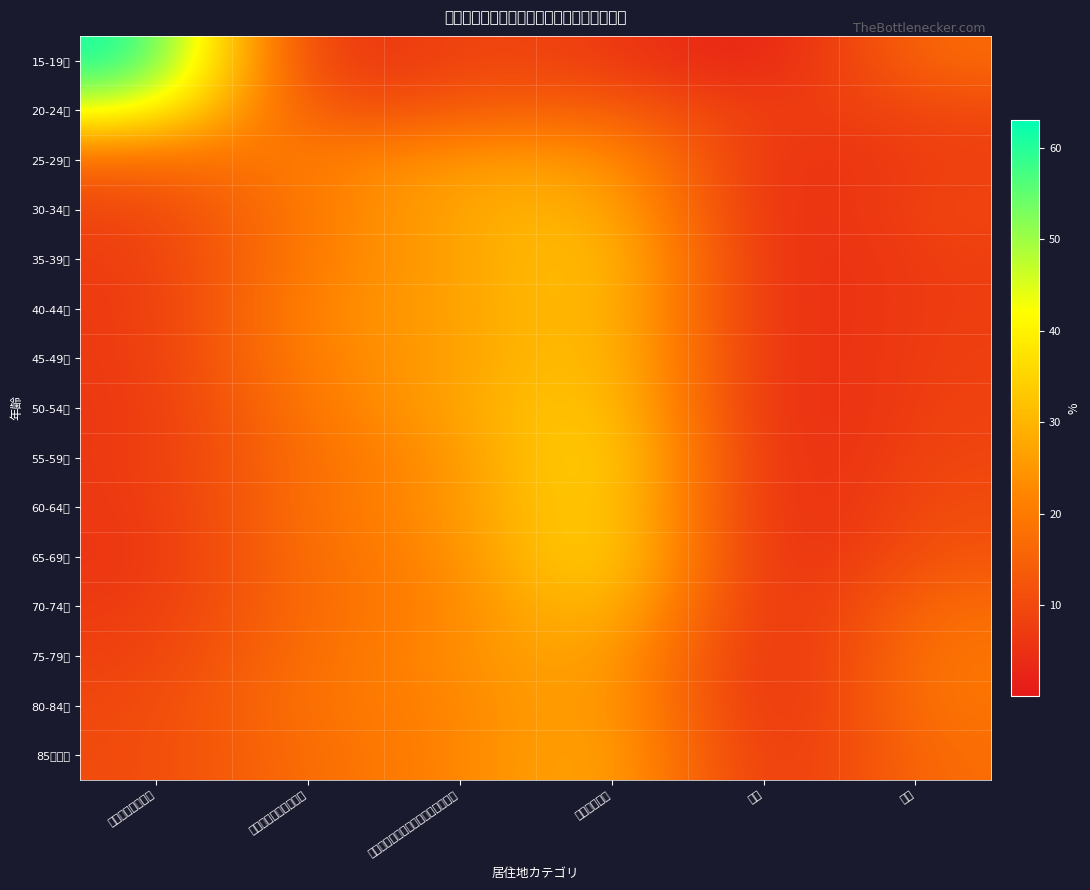

Reading left to right, transcribe all the data shown in this chart.

15-19歳: 現在と同じ居住地=63.0	現在と同じ区市町村内=2.0	現在と同じ都道府県の他の区市町村=10.4	他の都道府県=7.4	国外=0.1	不詳=17.2
20-24歳: 現在と同じ居住地=45.7	現在と同じ区市町村内=8.8	現在と同じ都道府県の他の区市町村=14.2	他の都道府県=15.6	国外=5.6	不詳=10.1
25-29歳: 現在と同じ居住地=17.0	現在と同じ区市町村内=19.9	現在と同じ都道府県の他の区市町村=25.4	他の都道府県=26.5	国外=3.1	不詳=8.0
30-34歳: 現在と同じ居住地=9.0	現在と同じ区市町村内=20.4	現在と同じ都道府県の他の区市町村=27.9	他の都道府県=31.5	国外=1.8	不詳=9.4
35-39歳: 現在と同じ居住地=7.0	現在と同じ区市町村内=21.3	現在と同じ都道府県の他の区市町村=26.4	他の都道府県=35.4	国外=1.9	不詳=8.0
40-44歳: 現在と同じ居住地=6.3	現在と同じ区市町村内=22.8	現在と同じ都道府県の他の区市町村=26.5	他の都道府県=34.6	国外=2.0	不詳=7.8
45-49歳: 現在と同じ居住地=6.4	現在と同じ区市町村内=22.1	現在と同じ都道府県の他の区市町村=25.9	他の都道府県=35.5	国外=1.9	不詳=8.2
50-54歳: 現在と同じ居住地=6.1	現在と同じ区市町村内=20.2	現在と同じ都道府県の他の区市町村=27.0	他の都道府県=37.1	国外=1.1	不詳=8.6
55-59歳: 現在と同じ居住地=6.4	現在と同じ区市町村内=18.3	現在と同じ都道府県の他の区市町村=24.2	他の都道府県=40.4	国外=1.2	不詳=9.5
60-64歳: 現在と同じ居住地=6.1	現在と同じ区市町村内=18.7	現在と同じ都道府県の他の区市町村=24.2	他の都道府県=39.4	国外=0.7	不詳=10.9
65-69歳: 現在と同じ居住地=5.5	現在と同じ区市町村内=18.2	現在と同じ都道府県の他の区市町村=22.4	他の都道府県=40.8	国外=0.3	不詳=12.7
70-74歳: 現在と同じ居住地=6.6	現在と同じ区市町村内=17.7	現在と同じ都道府県の他の区市町村=21.7	他の都道府県=35.9	国外=0.5	不詳=17.5
75-79歳: 現在と同じ居住地=8.0	現在と同じ区市町村内=18.3	現在と同じ都道府県の他の区市町村=23.1	他の都道府県=30.7	国外=0.2	不詳=19.6
80-84歳: 現在と同じ居住地=9.4	現在と同じ区市町村内=19.1	現在と同じ都道府県の他の区市町村=21.5	他の都道府県=30.0	国外=0.2	不詳=19.7
85歳以上: 現在と同じ居住地=10.0	現在と同じ区市町村内=17.7	現在と同じ都道府県の他の区市町村=21.6	他の都道府県=30.7	国外=2.5	不詳=17.6